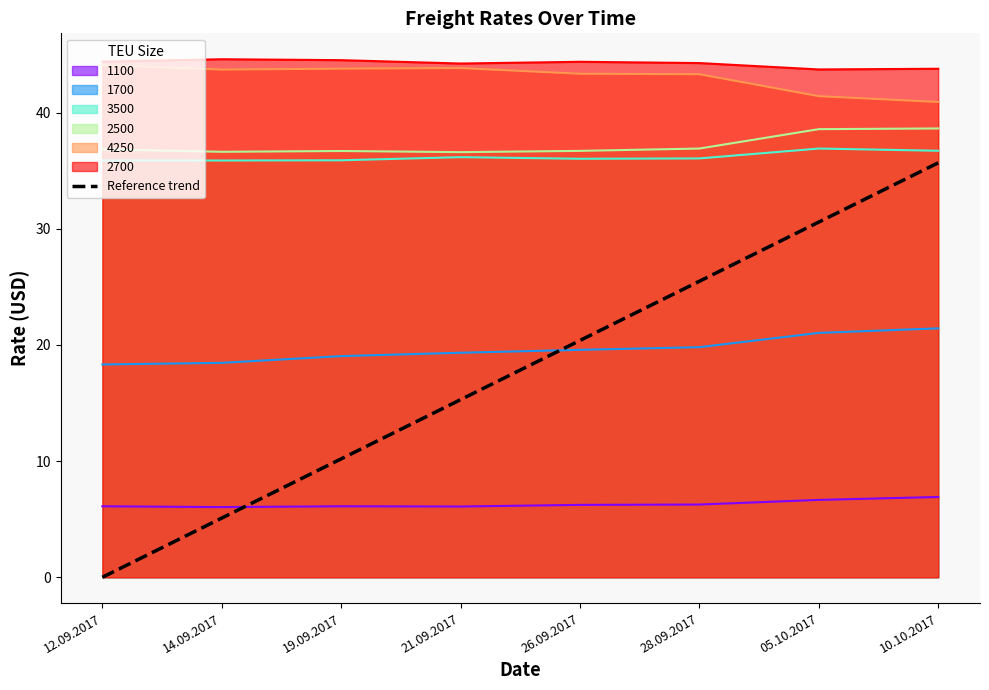

Does the chart have visible grid lines?

No